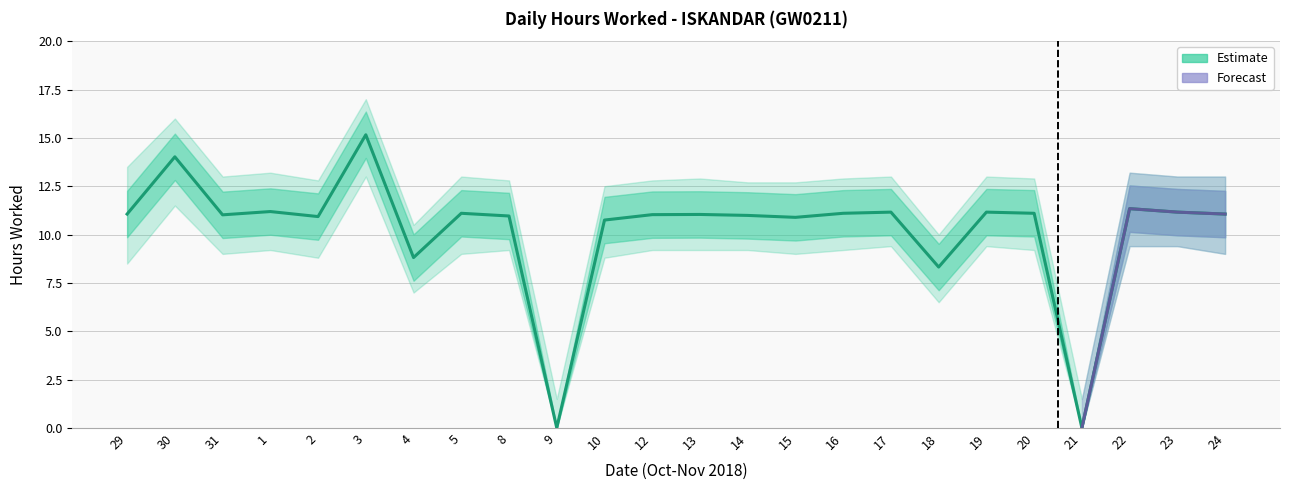

The chart shows a value of 8.4 at 21. True or false?

False